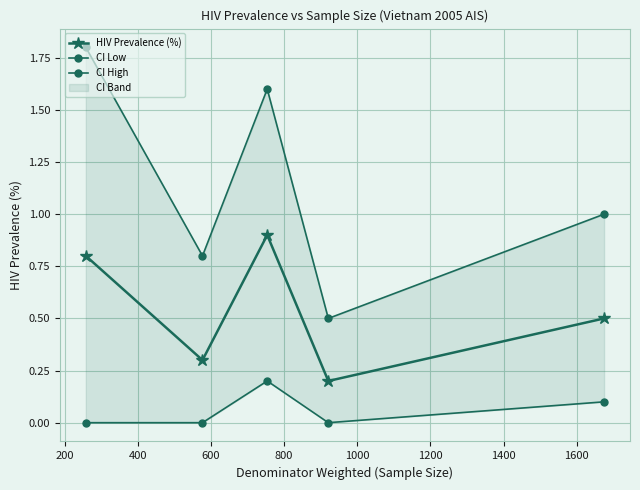

What is the value of the HIV Prevalence (%) point at the 1st from the left?

0.8